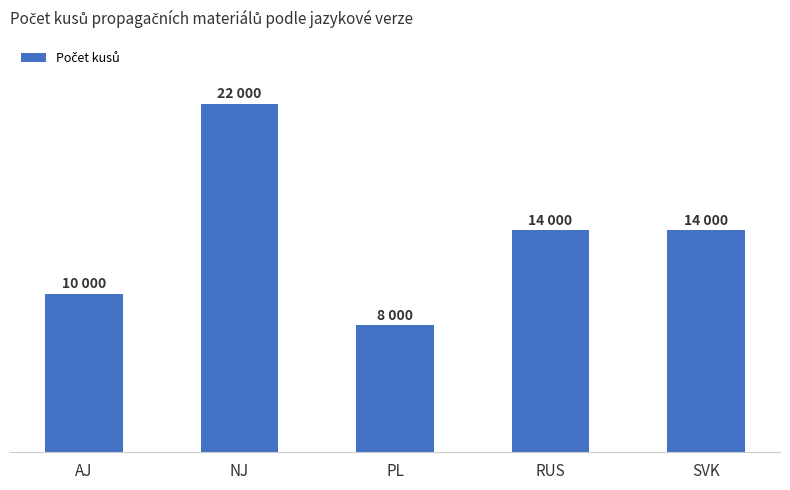

At which category does the chart reach its minimum across all series?

PL